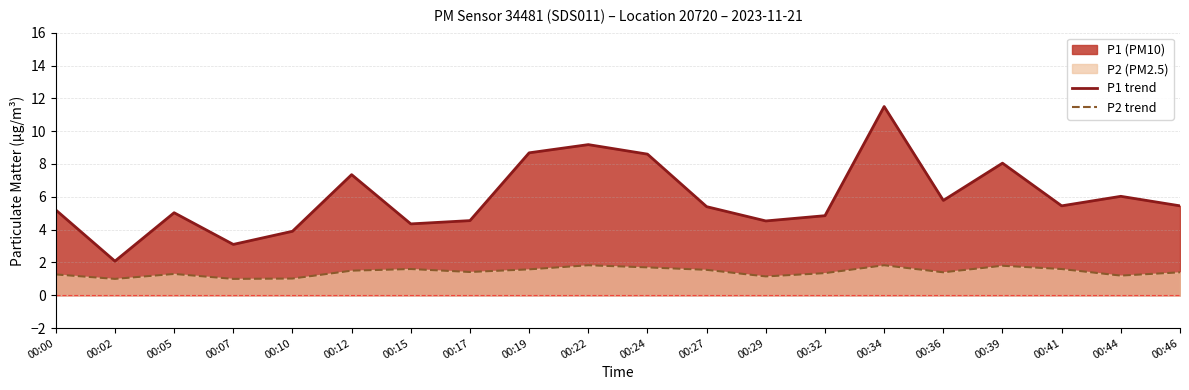

Where is the first local maximum for P2 trend?

00:05